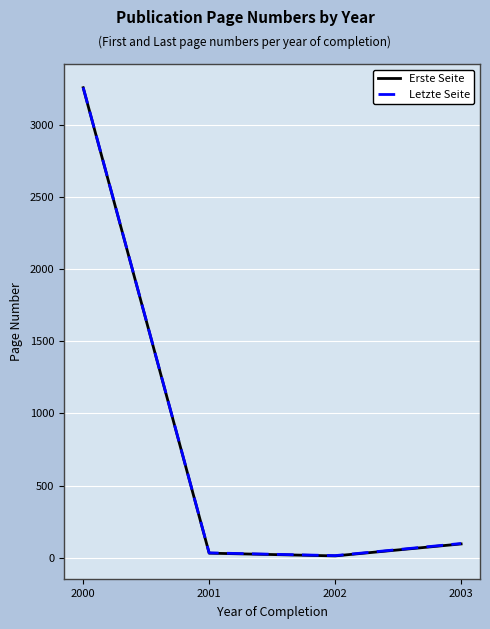

True or false: Erste Seite and Letzte Seite cross at least once.

False